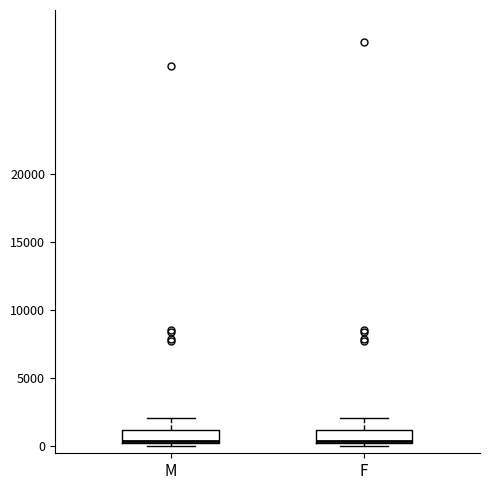

Reading left to right, read every box against the y-axis: the position of its median line, the range the box covers, and the ends of its whiskers. The values are not printed on the chart, so give them approximately, as read against the axis.

M: median 500, box 500 to 1000, whiskers 0 to 2000
F: median 500, box 500 to 1000, whiskers 0 to 2000